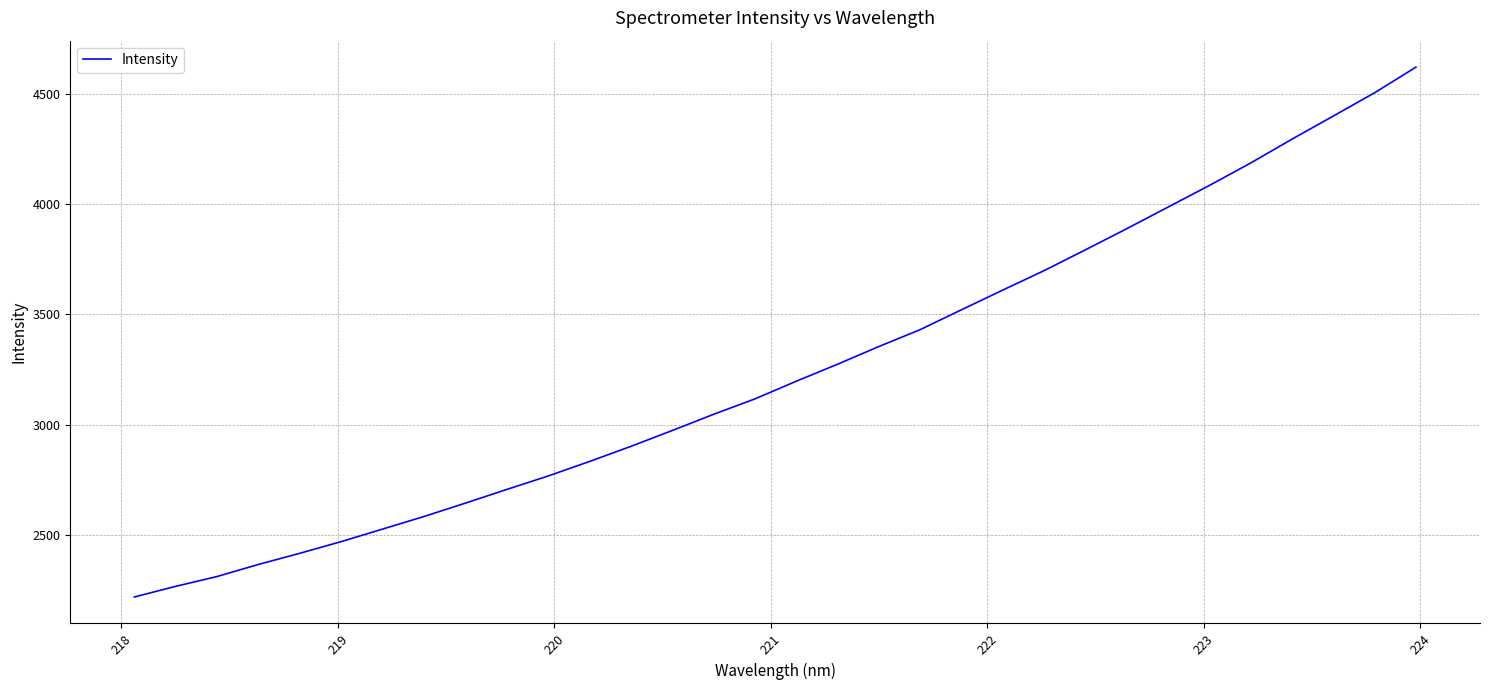

What is the minimum value shown in the chart?

2220.7